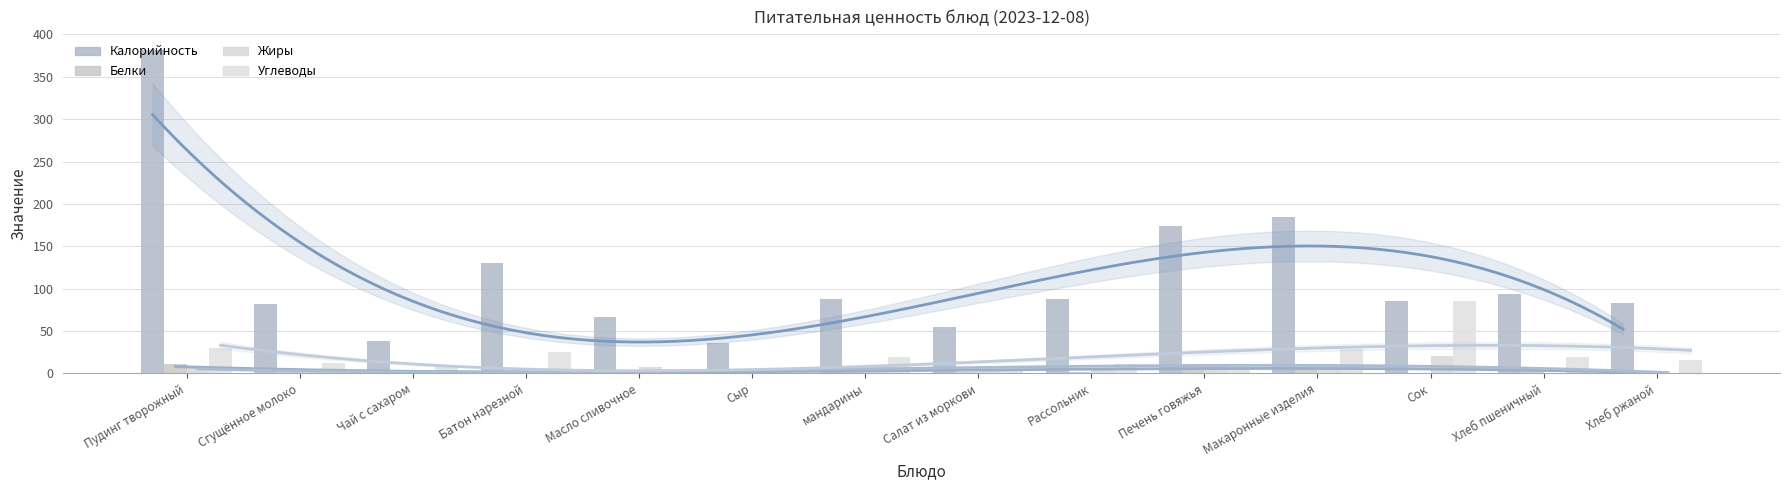

Reading left to right, transcribe all the data shown in this chart.

Калорийность: 381.3	81.8	38.0	130.5	66.1	35.8	88.0	54.6	87.6	173.7	184.5	86.0	93.6	83.2
Белки: 11.1	1.8	0.2	3.8	0.1	2.3	8.0	1.1	2.1	11.7	5.5	1.0	3.0	3.2
Жиры: 5.9	2.1	0.1	1.4	7.2	3.0	8.0	3.7	5.1	10.9	5.0	20.2	0.3	0.6
Углеводы: 30.6	12.9	9.3	25.7	0.1	0.0	19.2	4.0	11.6	6.8	28.6	86.0	19.7	16.0